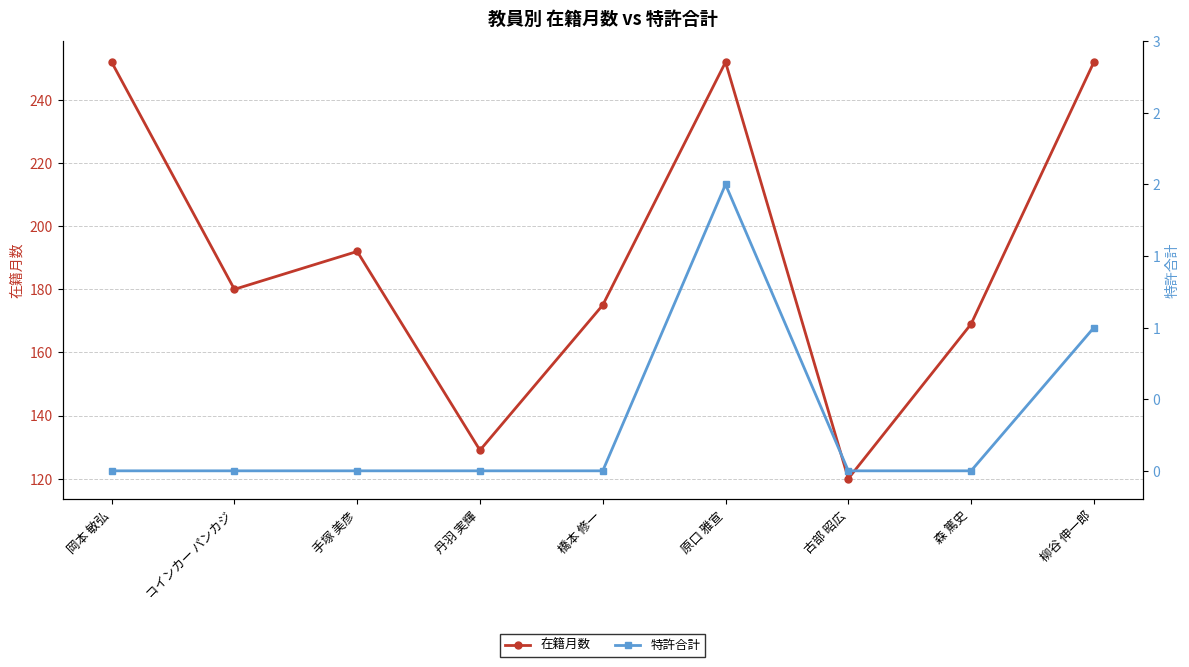

True or false: 特許合計 and 在籍月数 intersect in this chart.

False